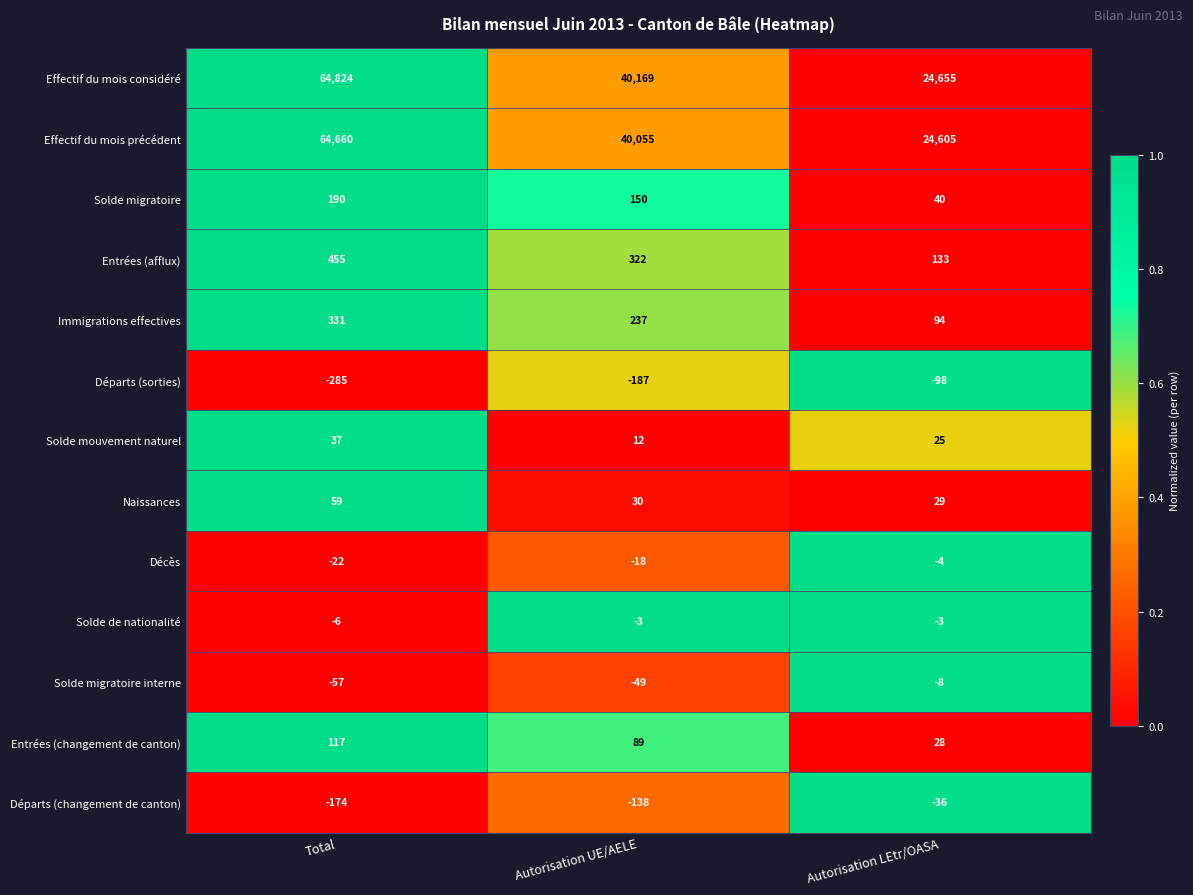

At Autorisation UE/AELE, list the series in order from largest to smallest.

Effectif du mois considéré, Effectif du mois précédent, Entrées (afflux), Immigrations effectives, Solde migratoire, Entrées (changement de canton), Naissances, Solde mouvement naturel, Solde de nationalité, Décès, Solde migratoire interne, Départs (changement de canton), Départs (sorties)